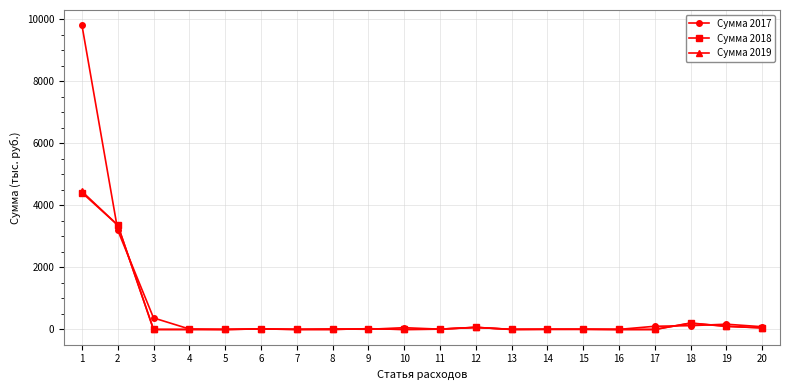

What is the approximate value of Сумма 2017 at 20?

88.1